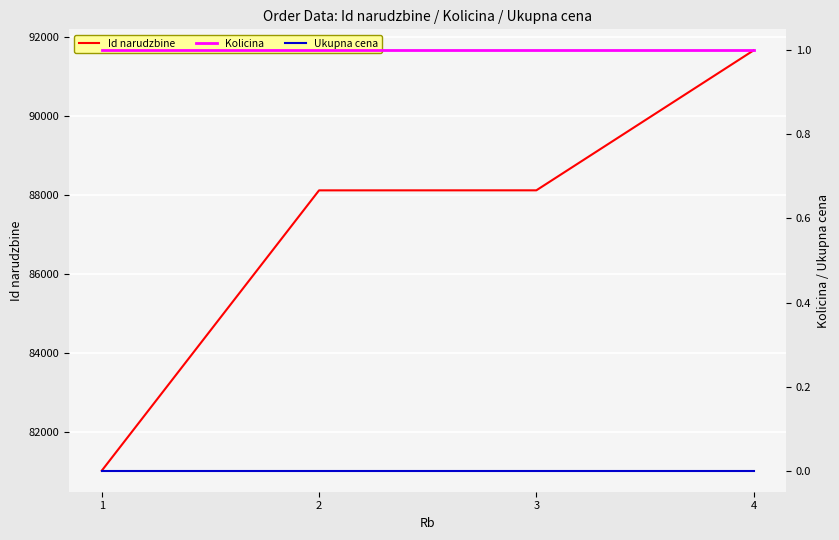

What is the average value of the Kolicina series?

1